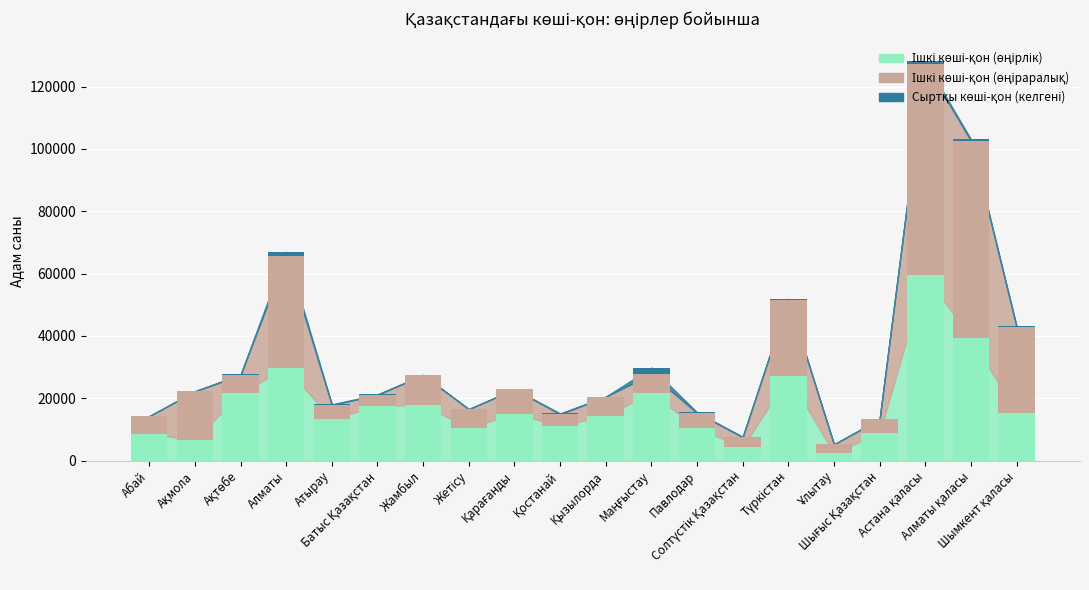

Are the bars grouped side by side (vs. stacked)?

No